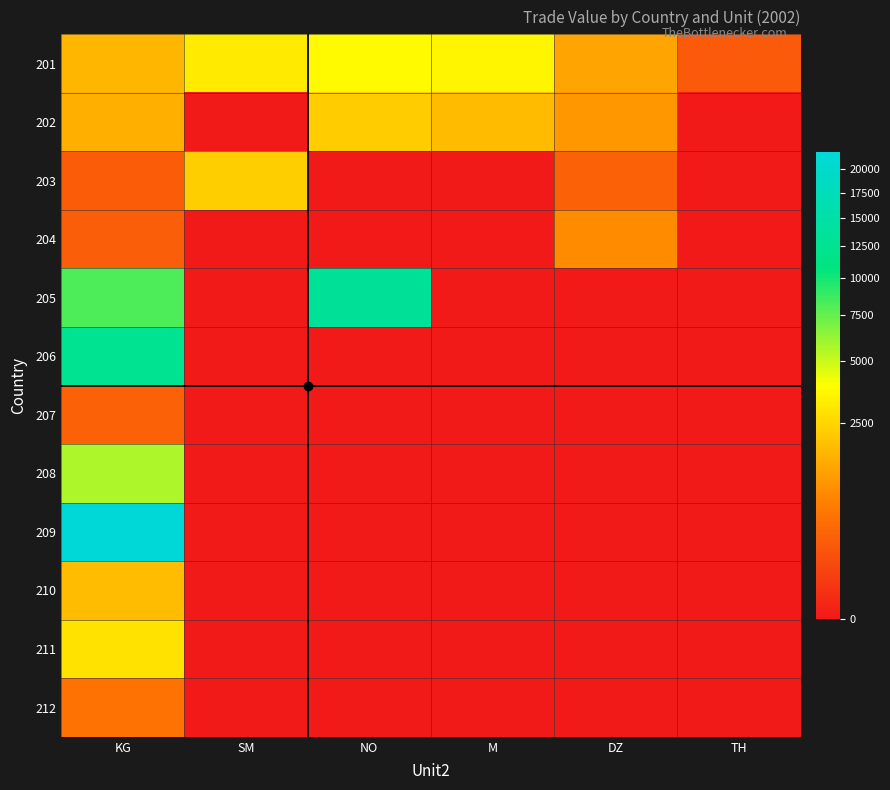

At how many categories does at least one series exceed 21757?

1